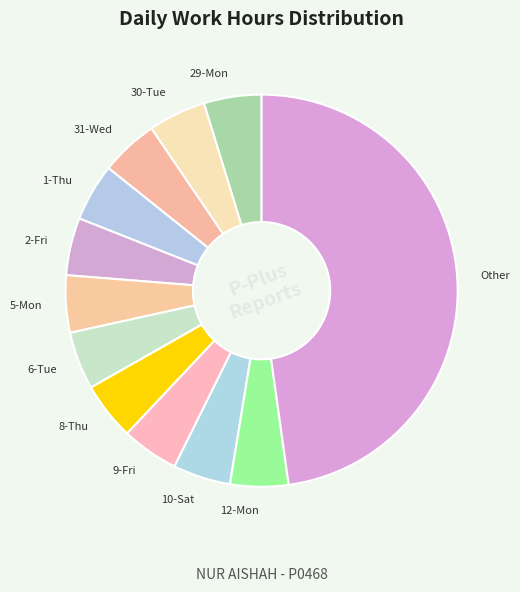

What is the largest slice in the pie chart?

Other